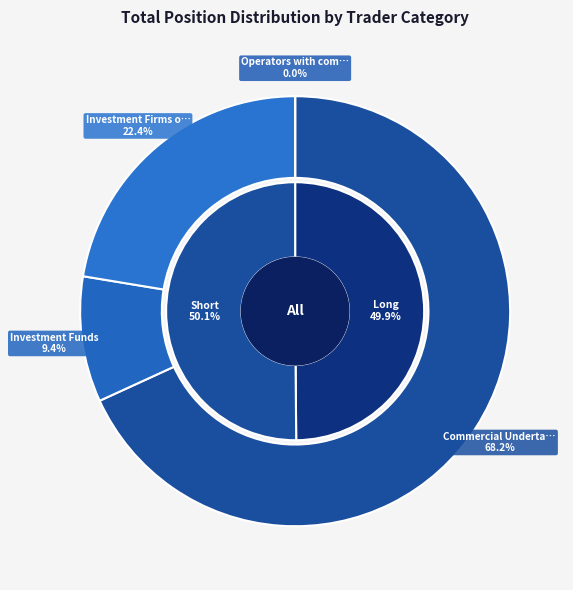

Is there a majority slice in this chart?

Yes